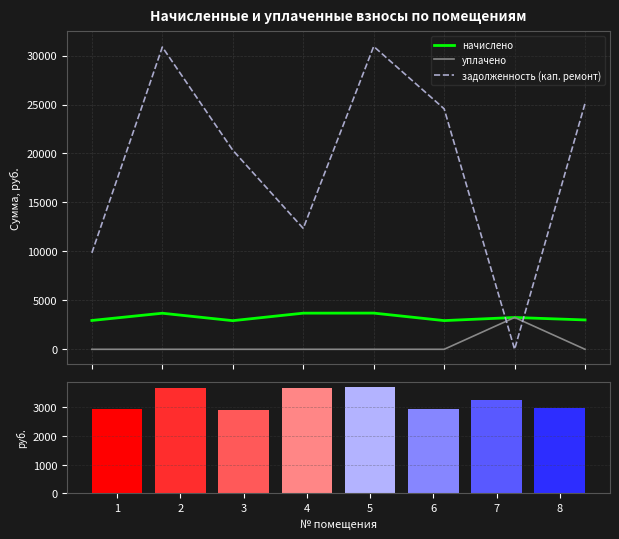

Between 4 and 8, which series saw the biggest shift?

задолженность (кап. ремонт)